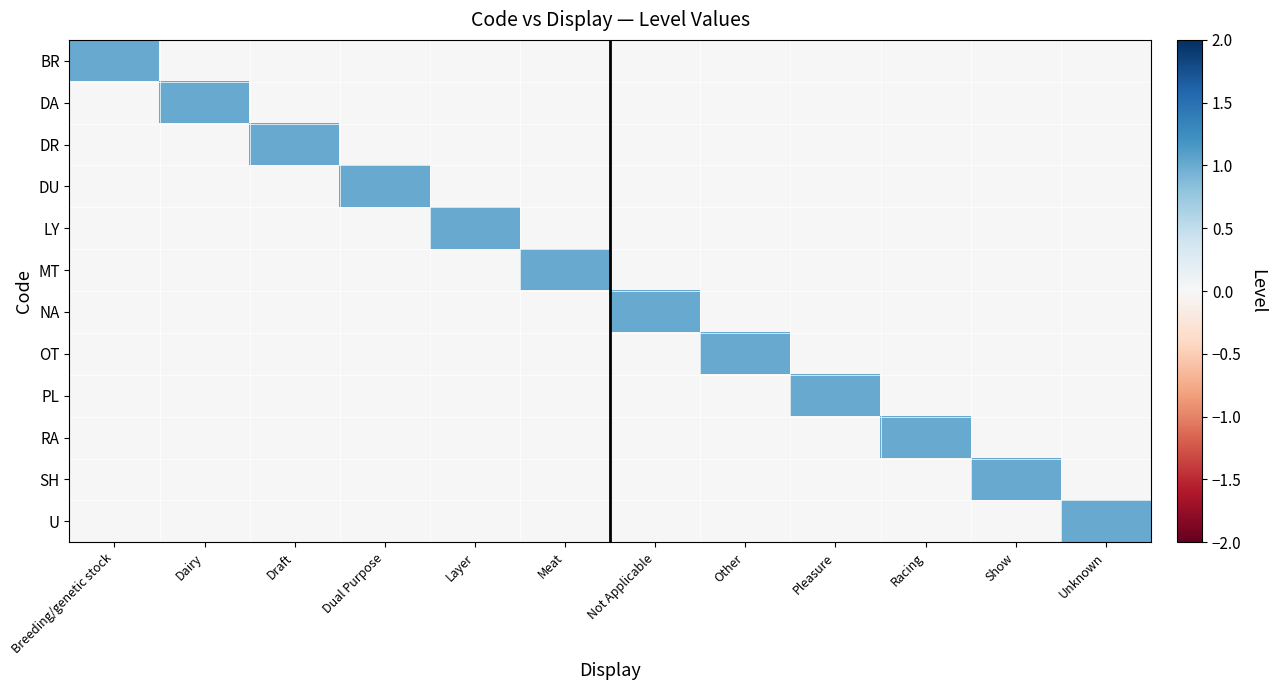

Rank the series by their maximum value, from lowest to highest.

BR, DA, DR, DU, LY, MT, NA, OT, PL, RA, SH, U